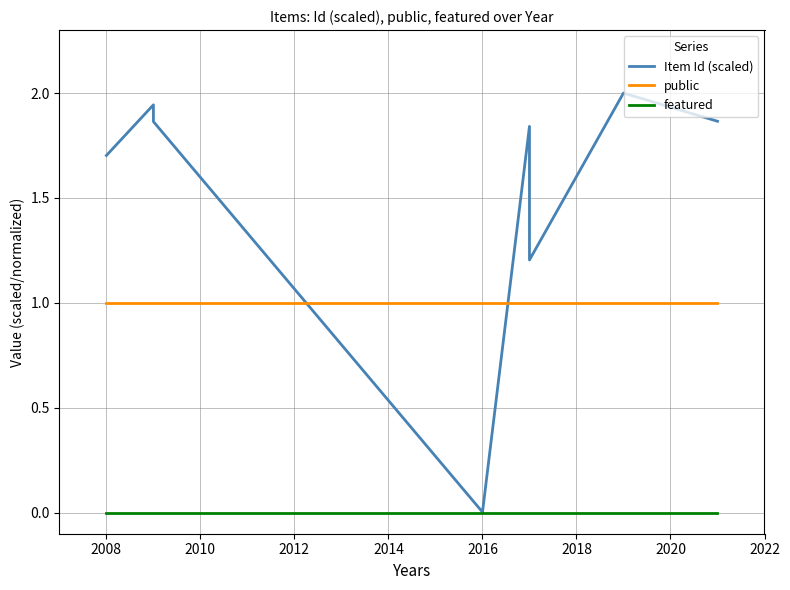

Is the value of public at 2006 greater than the value of Item Id (scaled) at 2022?

No